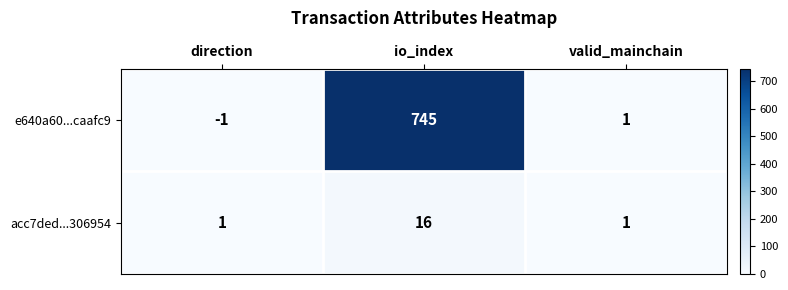

What is the difference between the highest and lowest values at io_index?

729